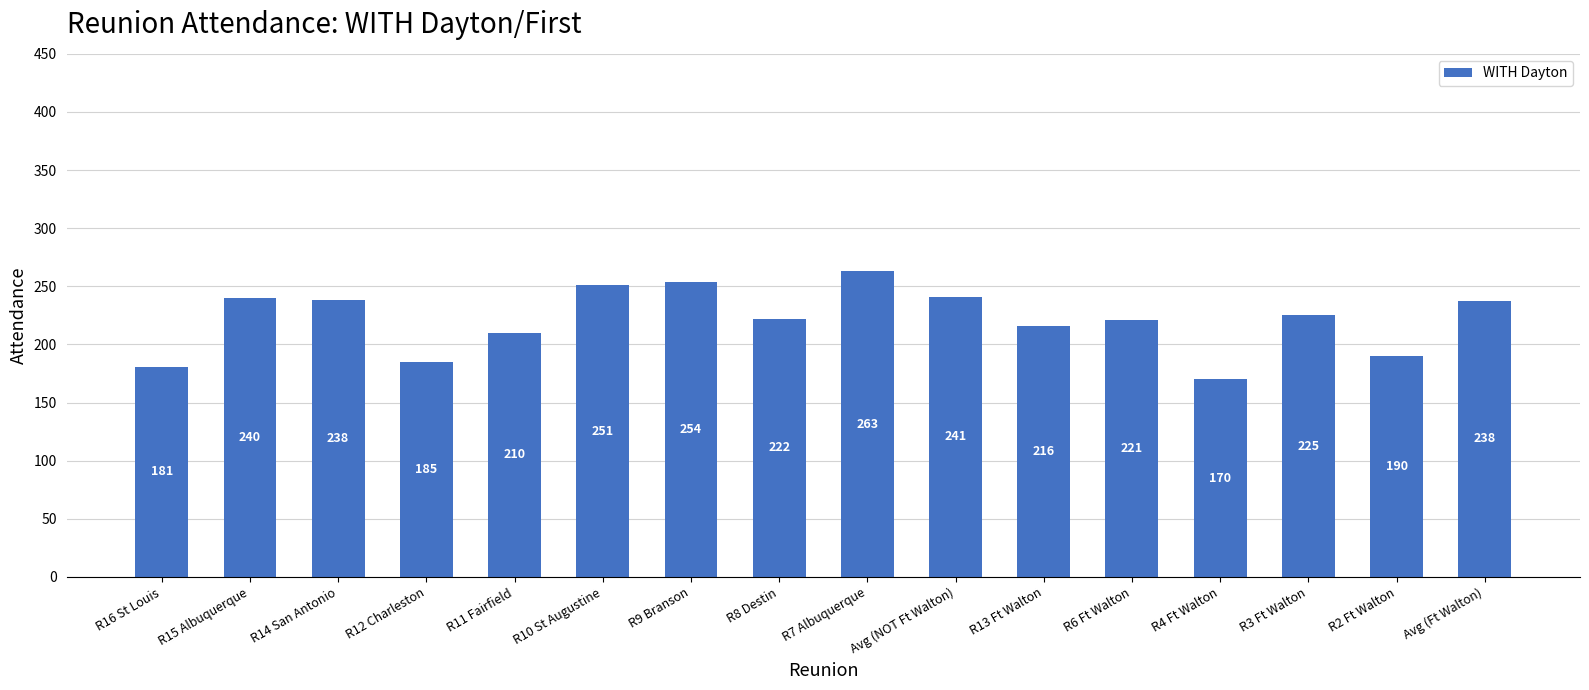

What is the difference between the maximum and minimum values?

93.0